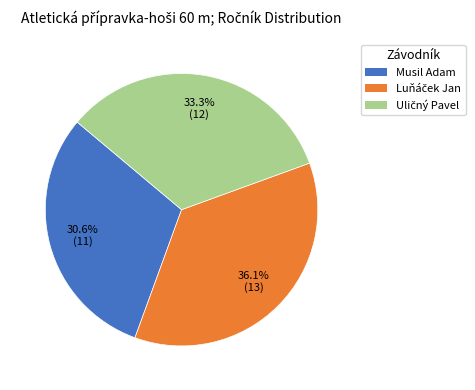

Which category has the smallest portion of the pie?

Musil Adam